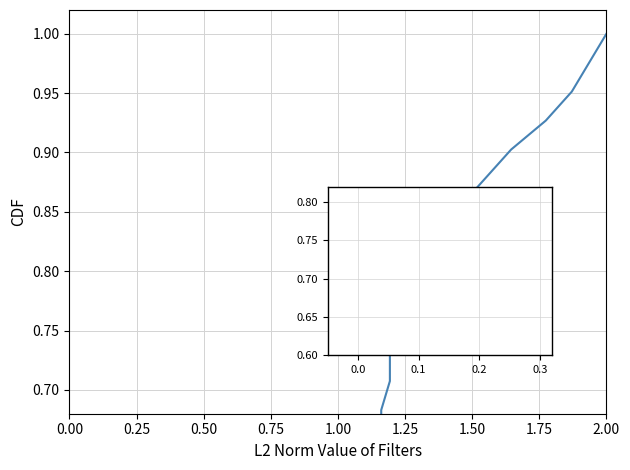

Read the value at 0.25.

0.1